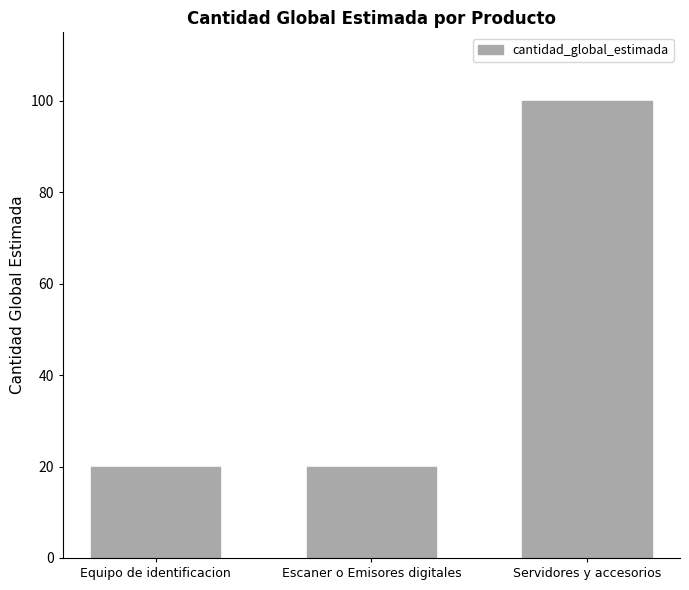

Reading left to right, transcribe all the data shown in this chart.

Equipo de identificacion=20	Escaner o Emisores digitales=20	Servidores y accesorios=100